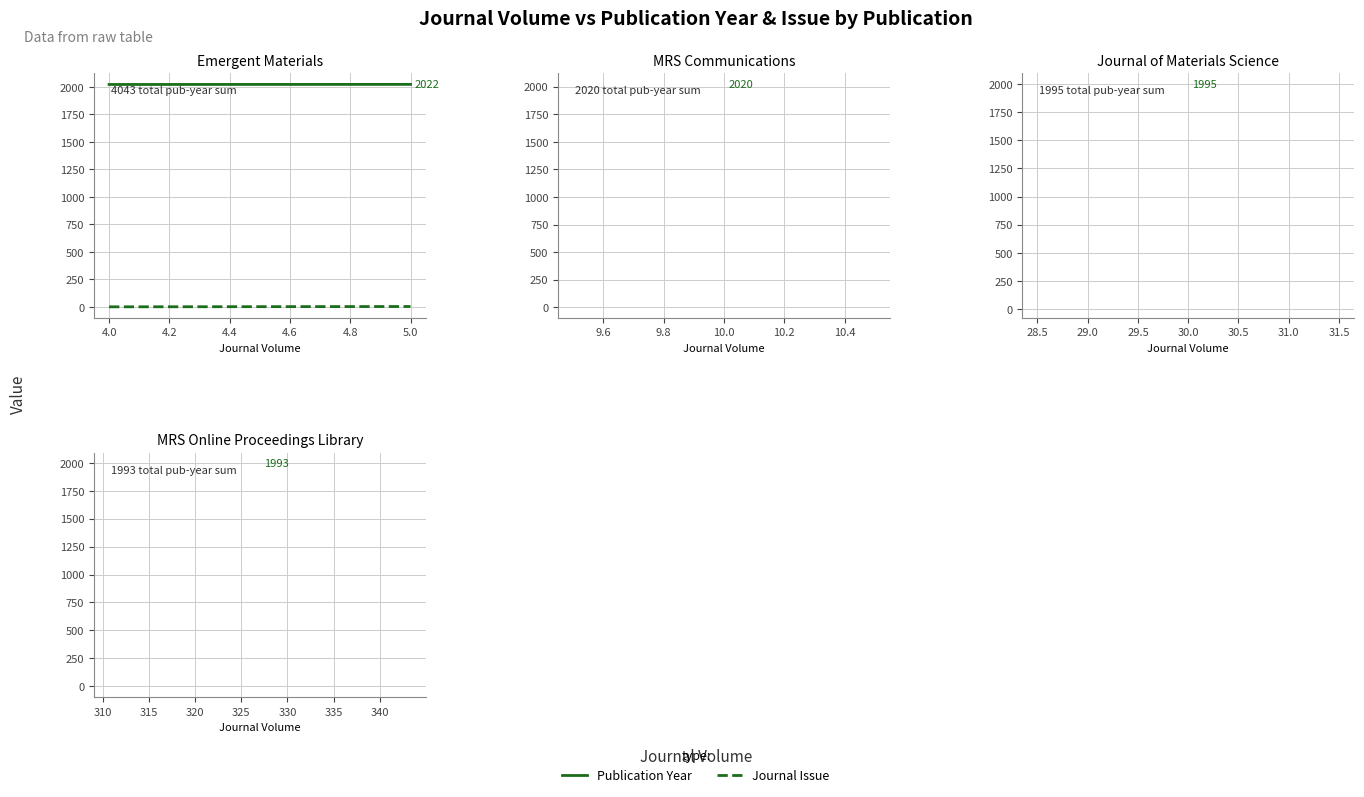

Which series changed the most between 4.0 and 5.0?

Journal Issue